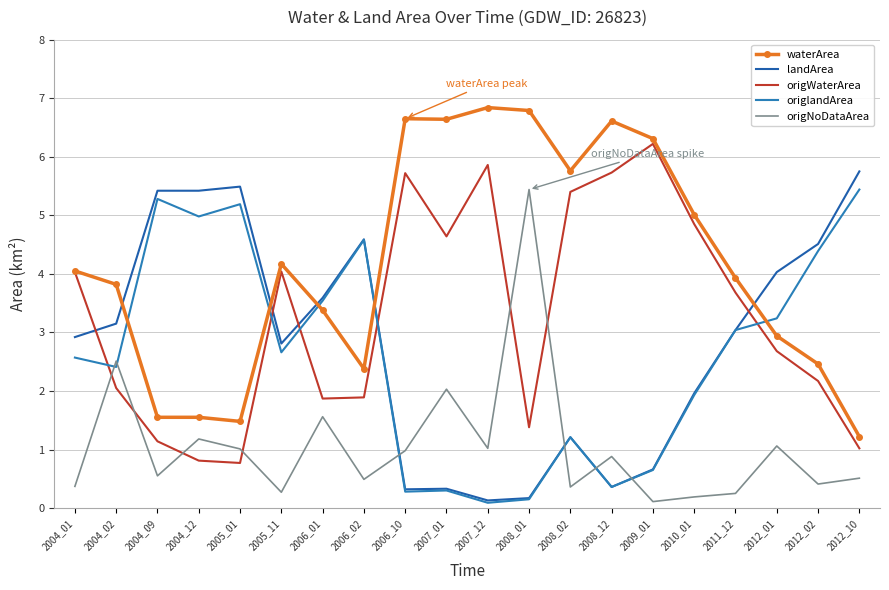

What is the difference between the maximum and second lowest values in the waterArea series?

5.4